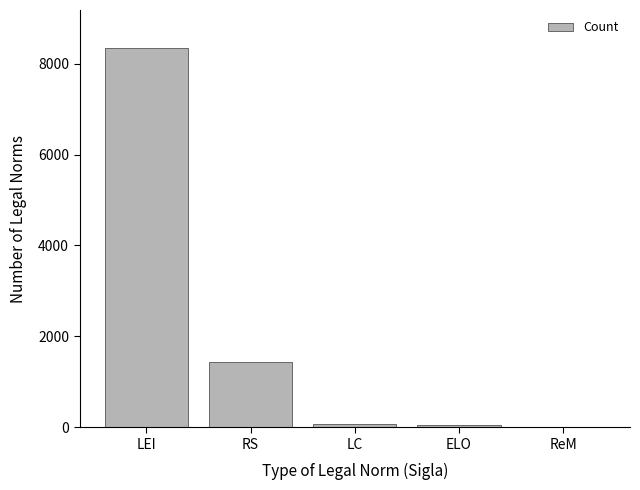

Is it true that the value at LEI is 8347?

True